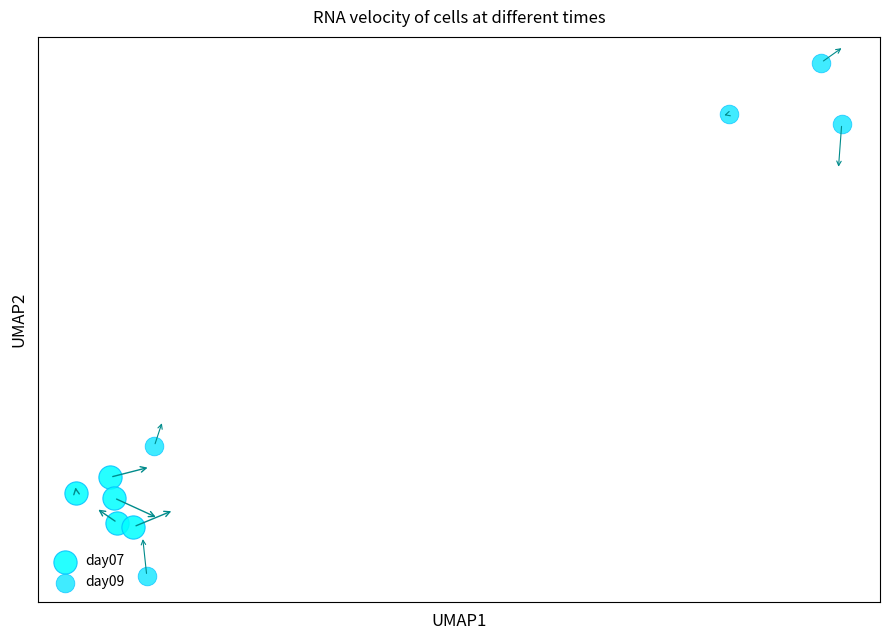

Which series reaches the maximum Y coordinate?

day09